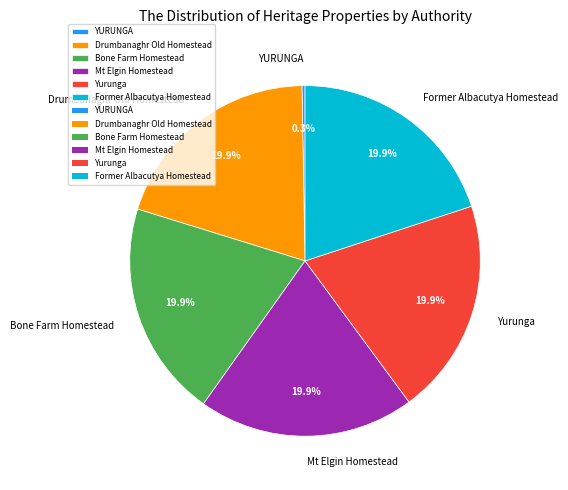

What is the smallest slice in the pie chart?

YURUNGA